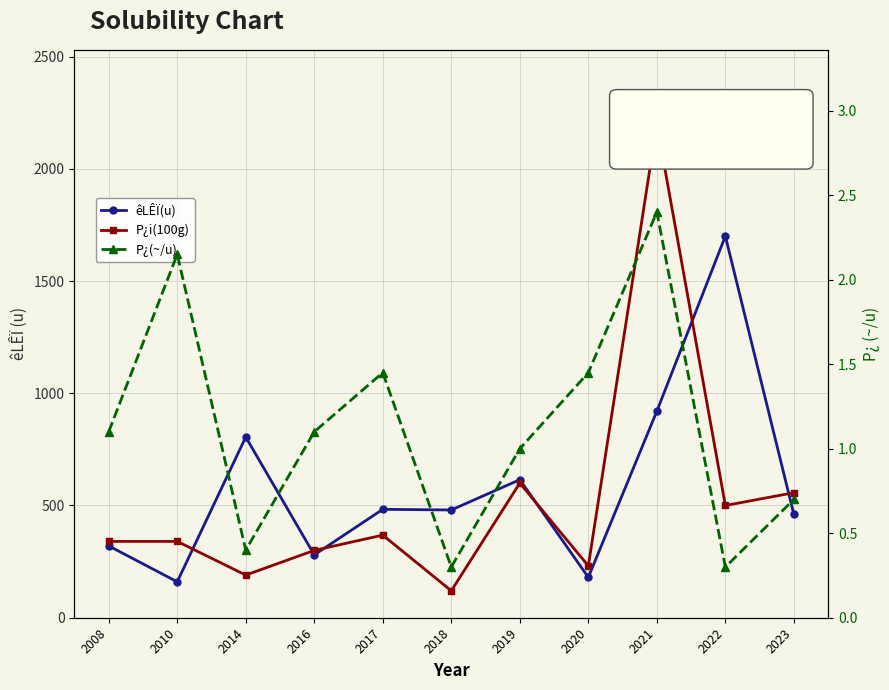

The êLÊÏ(u) series shows 1700.0 at 2022. True or false?

True